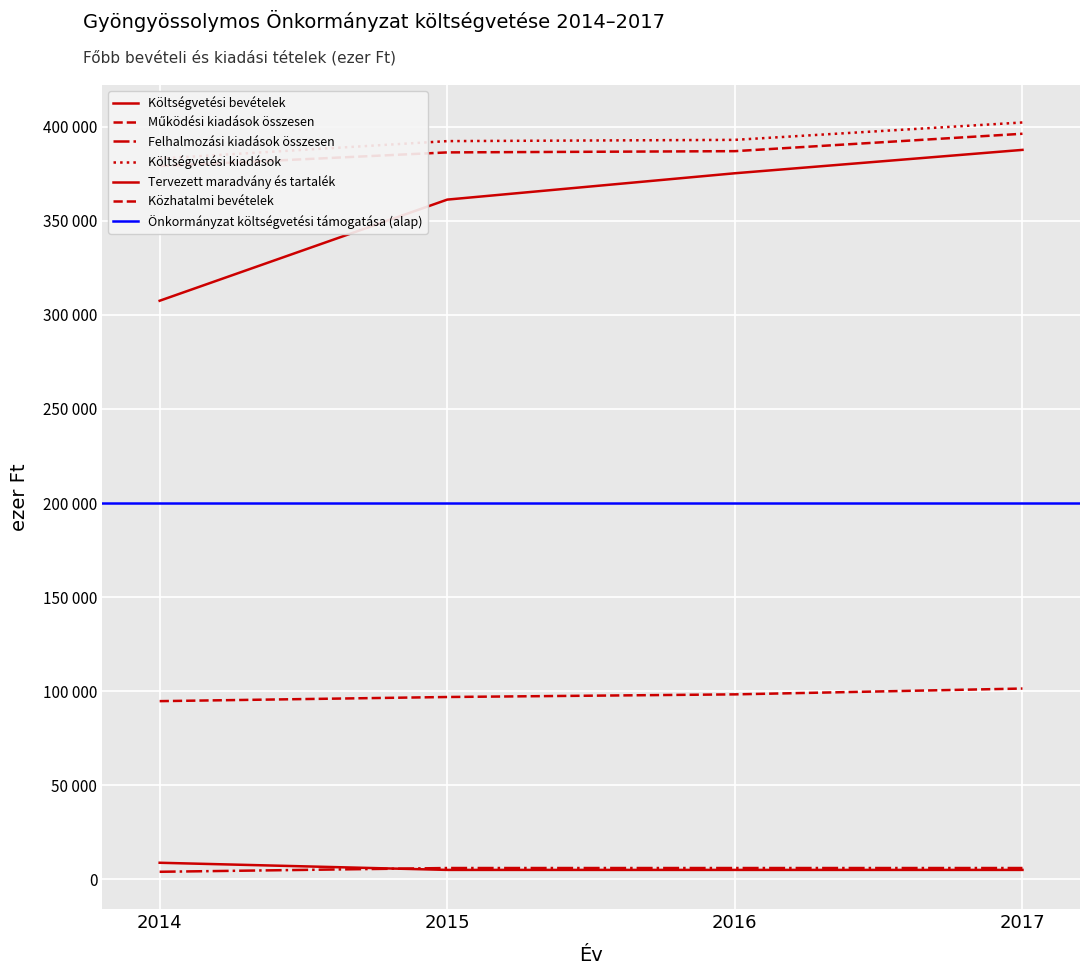

Reading left to right, what are all the values shown in this chart?

Költségvetési bevételek: 307515	361278	375280	387711
Működési kiadások összesen: 379098	386368	387030	396279
Felhalmozási kiadások összesen: 4000	6000	6000	6000
Költségvetési kiadások: 383098	392368	393030	402279
Tervezett maradvány és tartalék: 8797	5000	5000	5000
Közhatalmi bevételek: 94700	96900	98300	101400